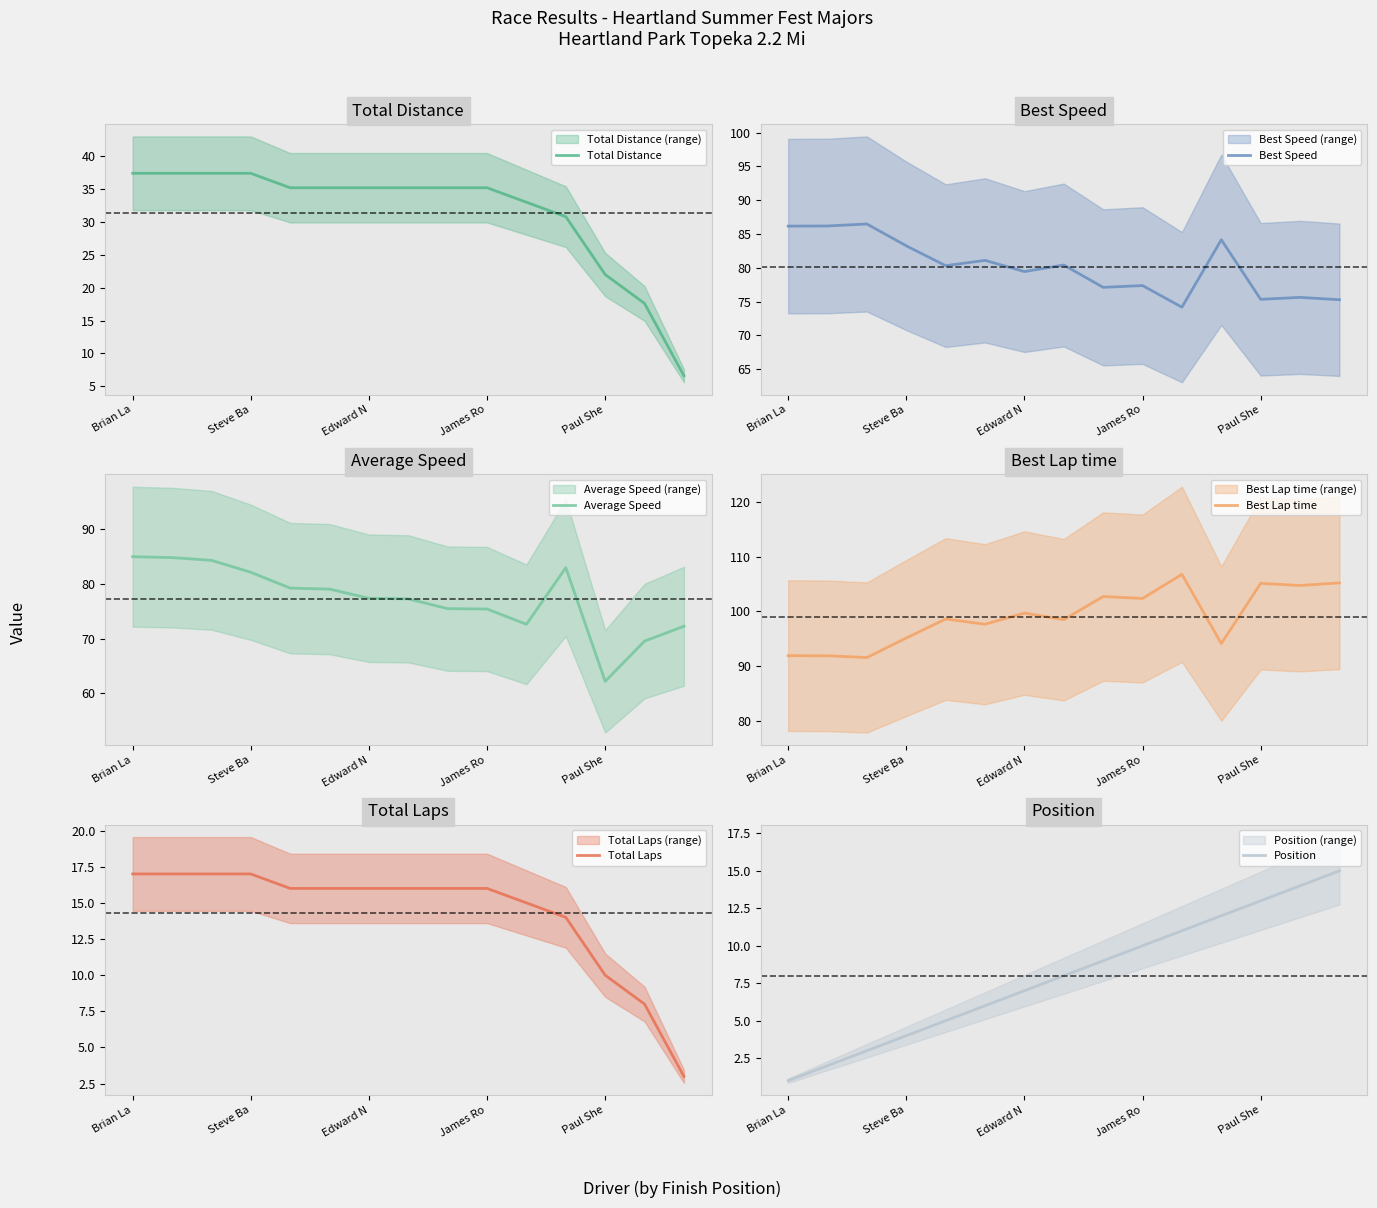

What is the difference between the maximum and minimum values in the Position series?

14